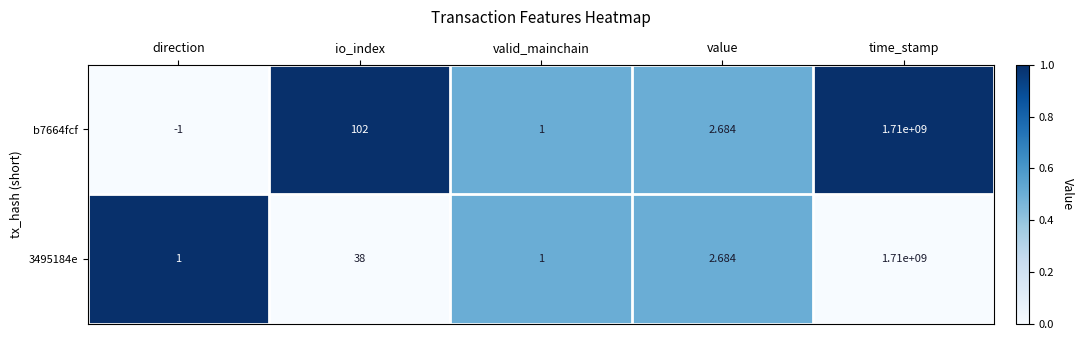

At which label is b7664fcf closest to 854999999?

io_index